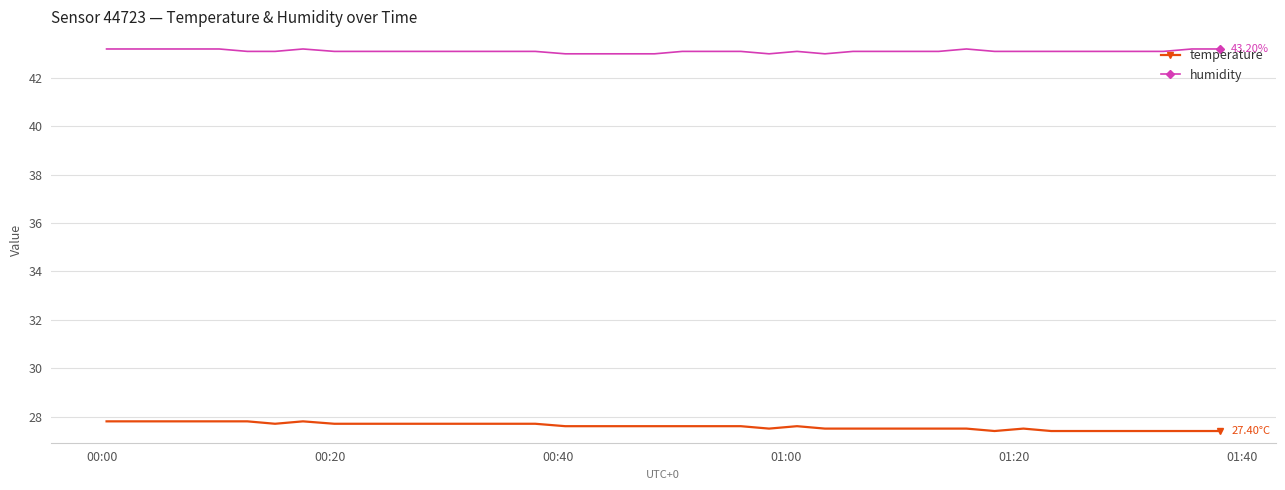

At how many categories does at least one series exceed 34?

40